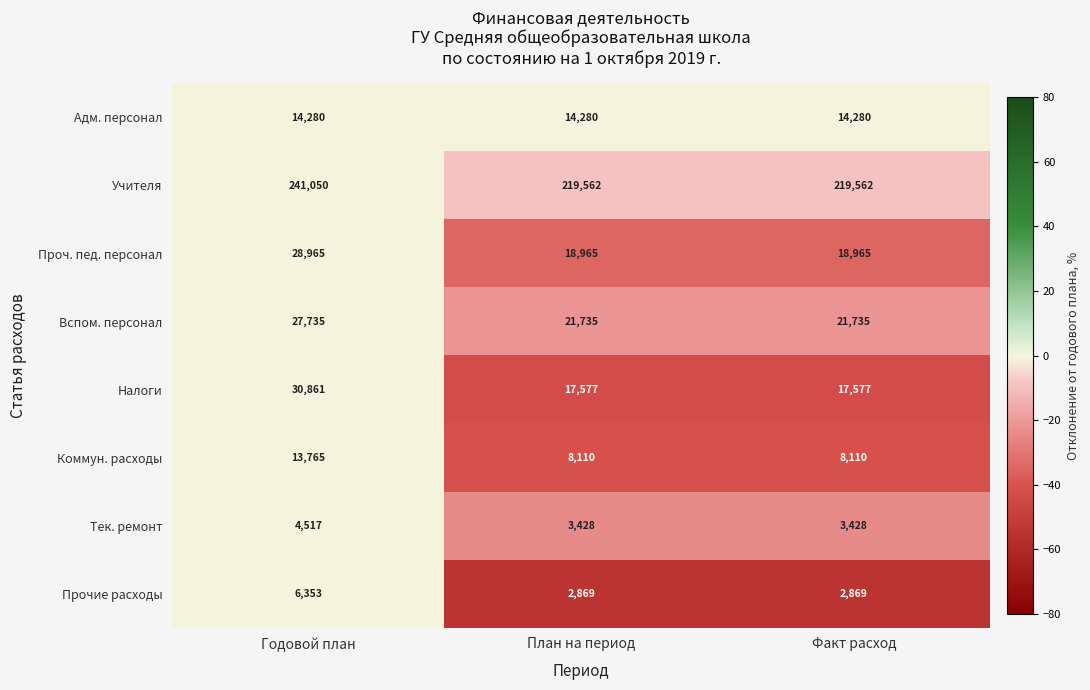

What is the difference between the highest and lowest values at План на период?

216693